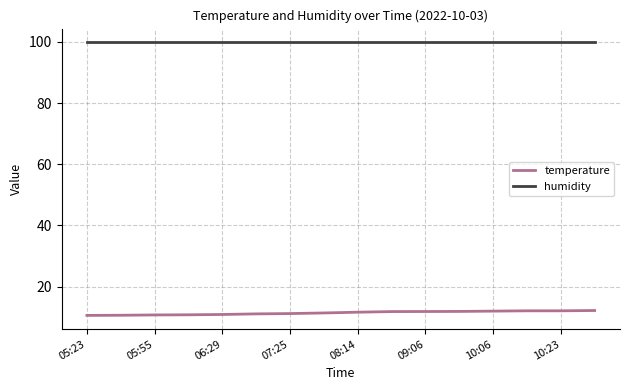

What are all the series names shown in the legend?

temperature, humidity